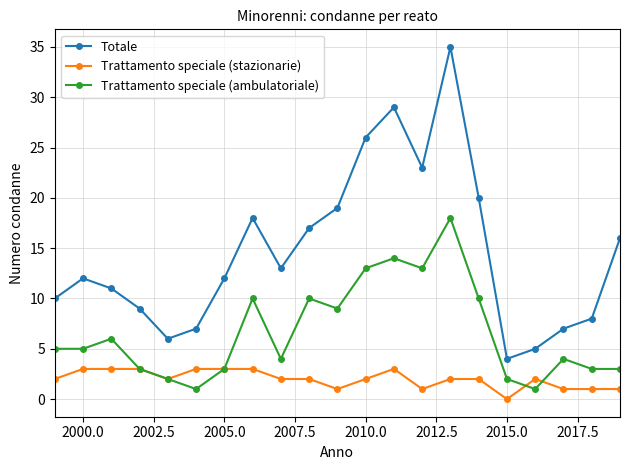

What is the lowest value of the Totale series?

4